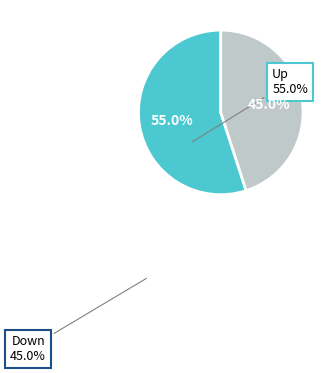

Is there any slice that represents more than half of the pie?

Yes